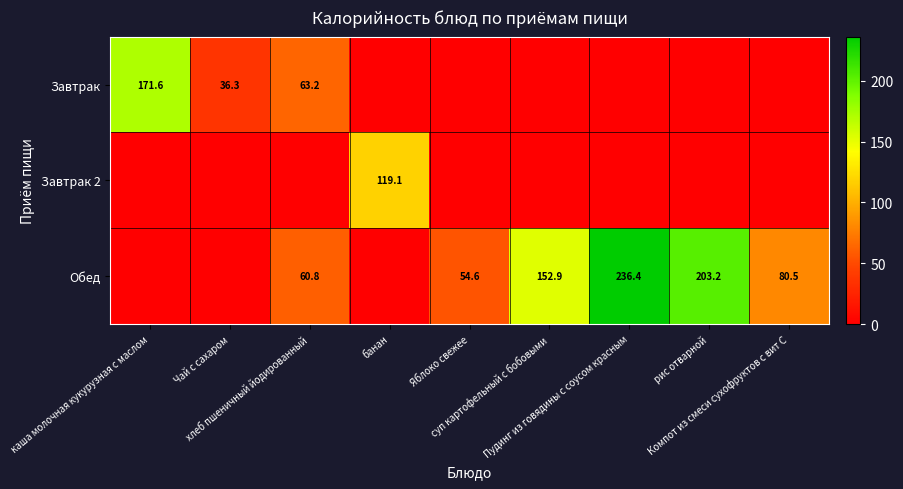

List the series in order of their overall mean, lowest first.

Завтрак 2, Завтрак, Обед